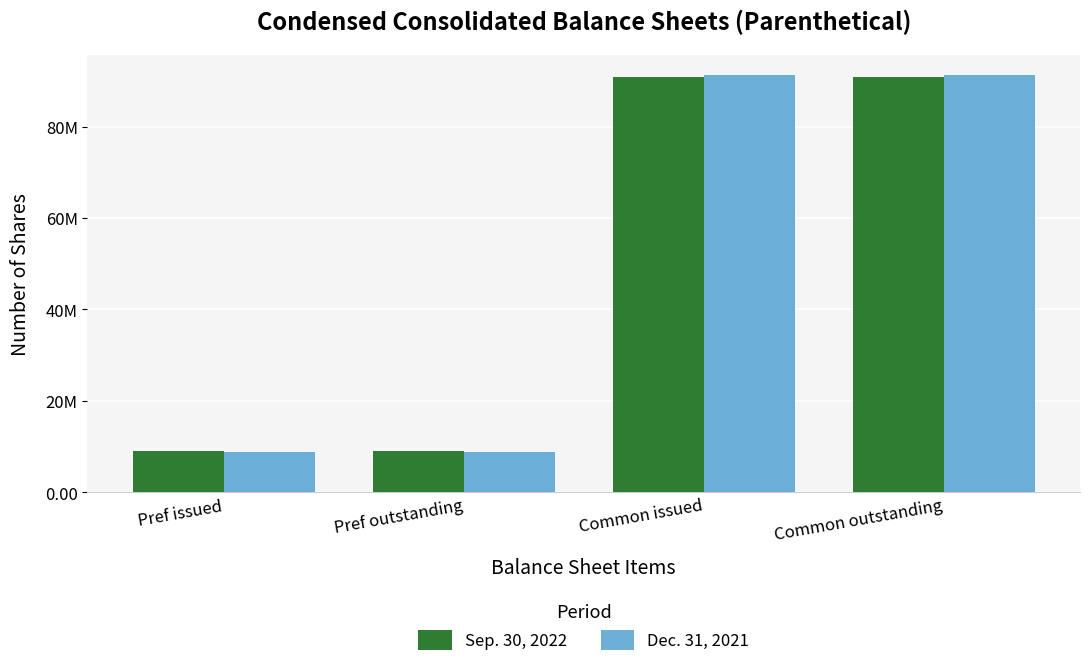

The value of Dec. 31, 2021 at Pref issued is 3665938. True or false?

False